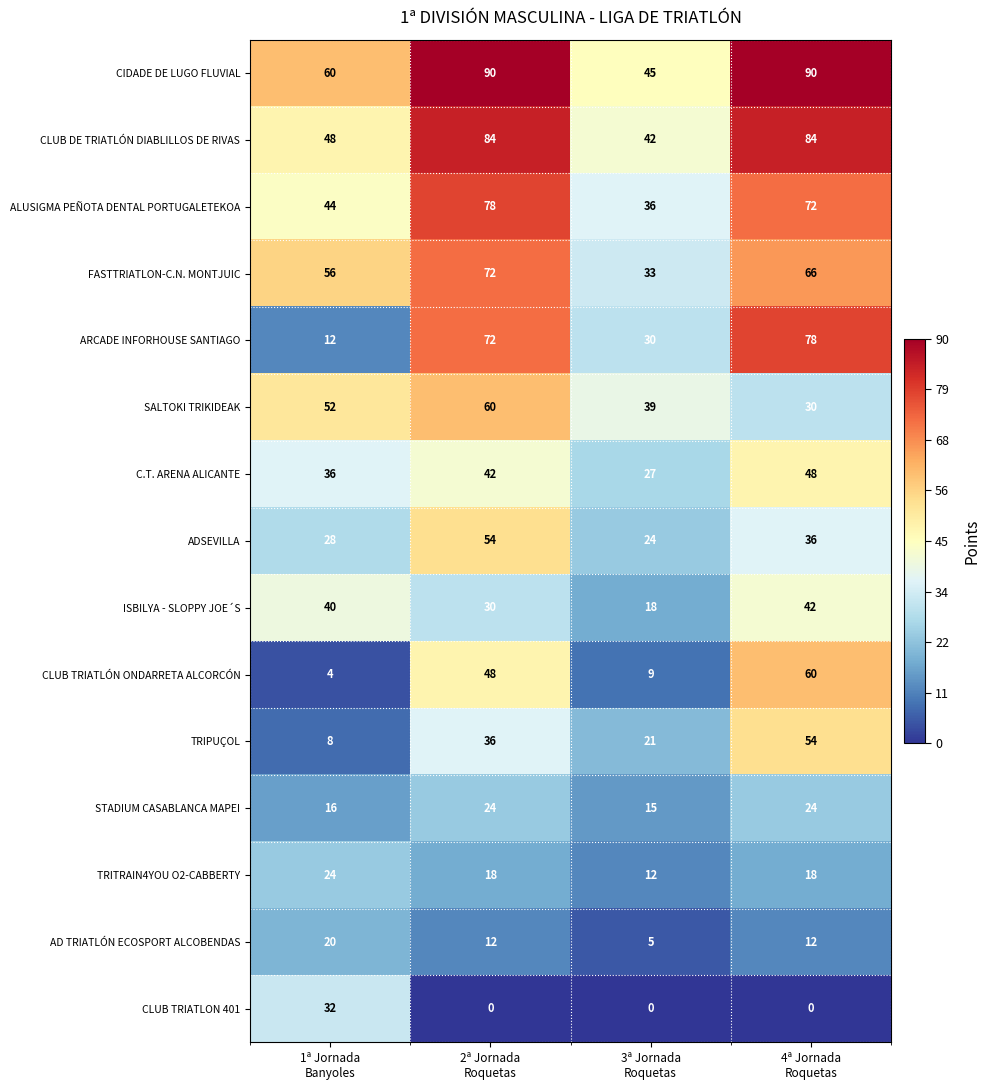

What is the greatest value displayed?

90